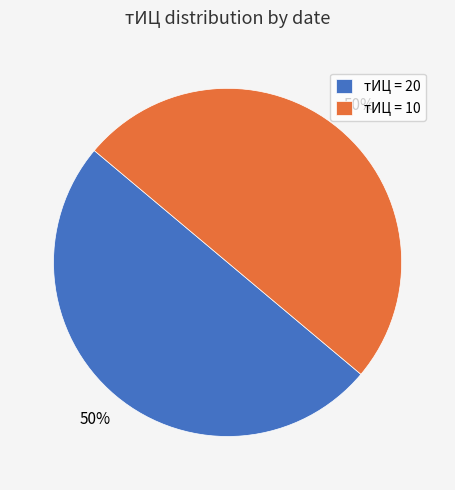

Do тИЦ = 20 and тИЦ = 10 together represent more than half of the pie?

Yes